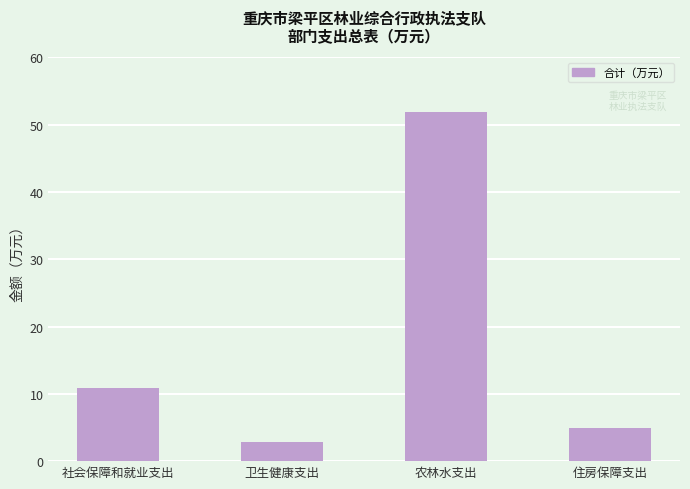

Rank the categories by value from highest to lowest.

农林水支出, 社会保障和就业支出, 住房保障支出, 卫生健康支出